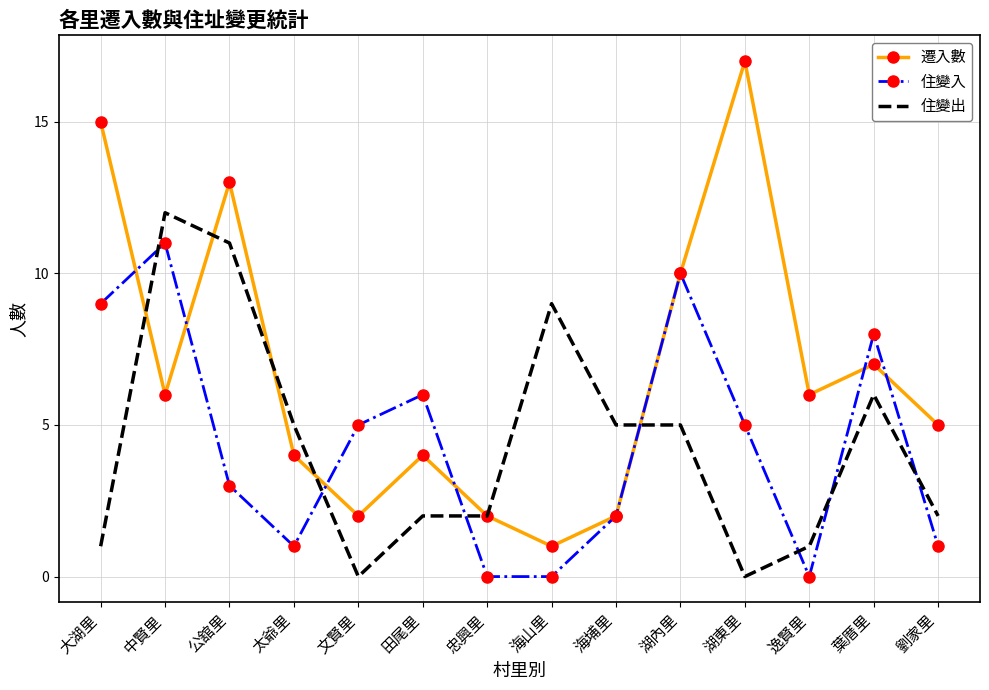

Which category has the highest value across all series?

湖東里